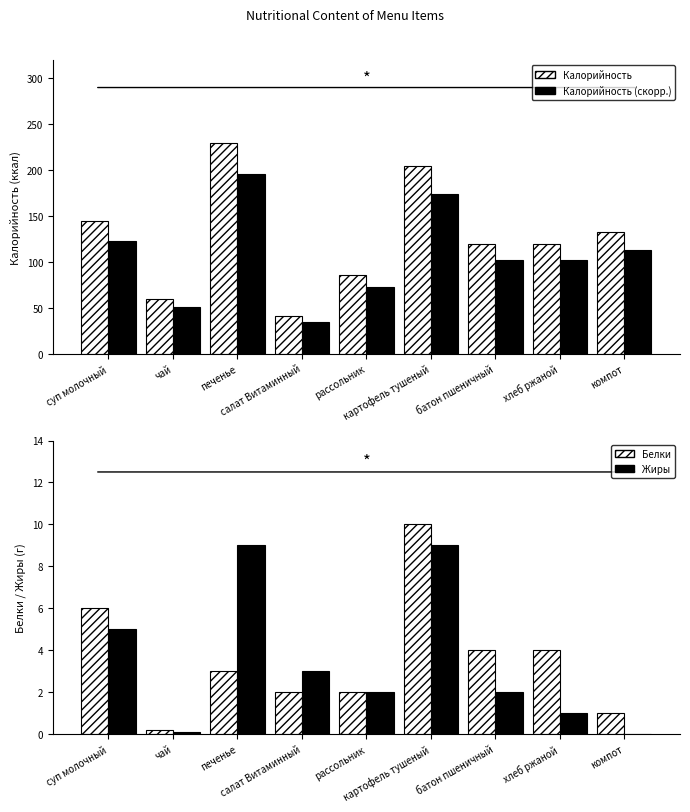

Does the chart contain any negative values?

No